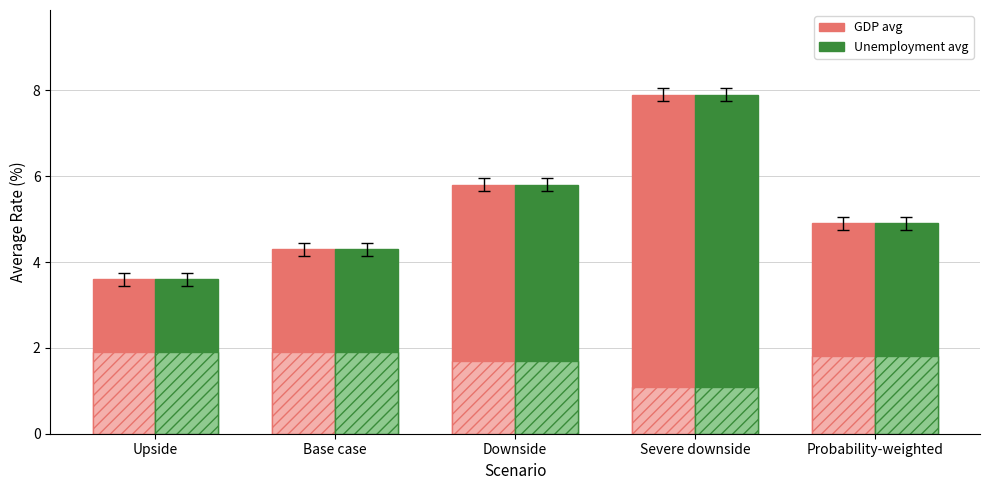

Are the bars horizontal?

No